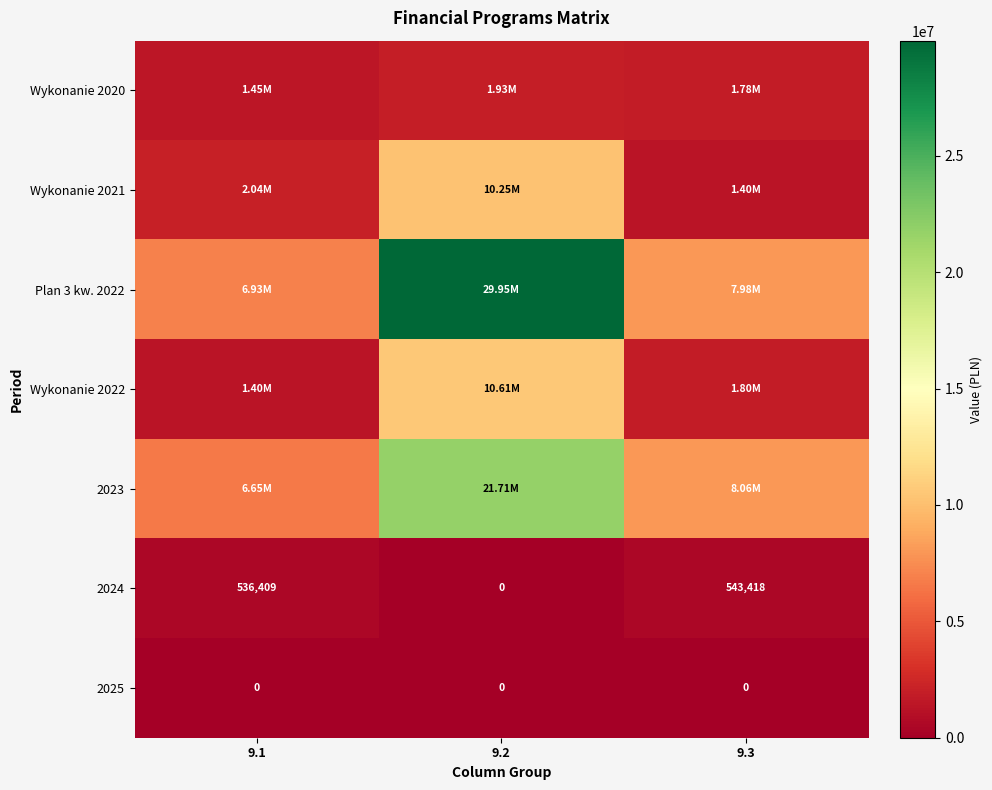

How many data points does each series have?

3